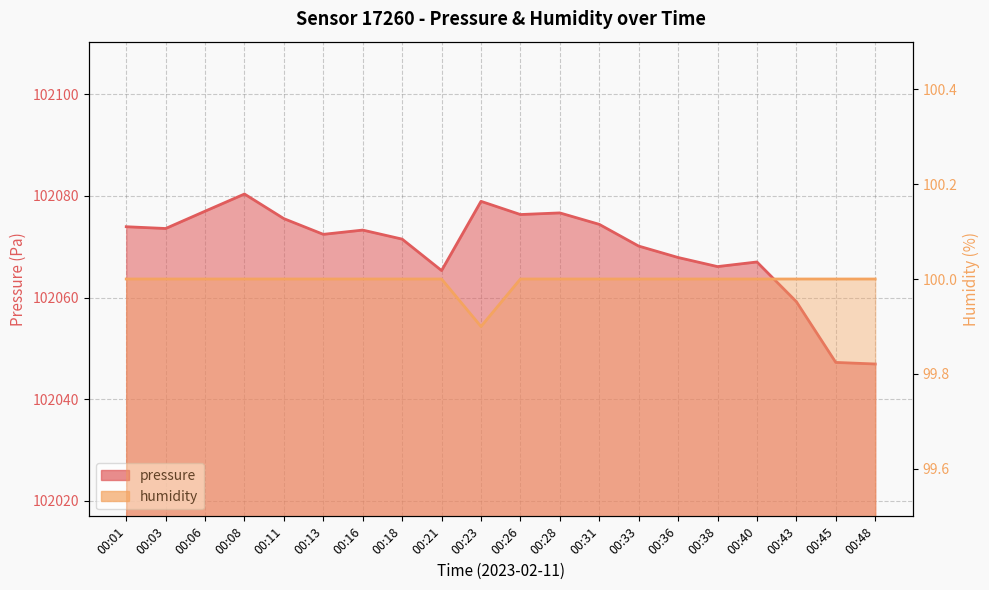

Reading left to right, extract all data points from this chart.

pressure: 102073.9	102073.6	102077.0	102080.4	102075.5	102072.4	102073.3	102071.5	102065.3	102078.9	102076.3	102076.7	102074.4	102070.1	102067.9	102066.1	102067.0	102059.2	102047.2	102046.9
humidity: 100.0	100.0	100.0	100.0	100.0	100.0	100.0	100.0	100.0	99.9	100.0	100.0	100.0	100.0	100.0	100.0	100.0	100.0	100.0	100.0